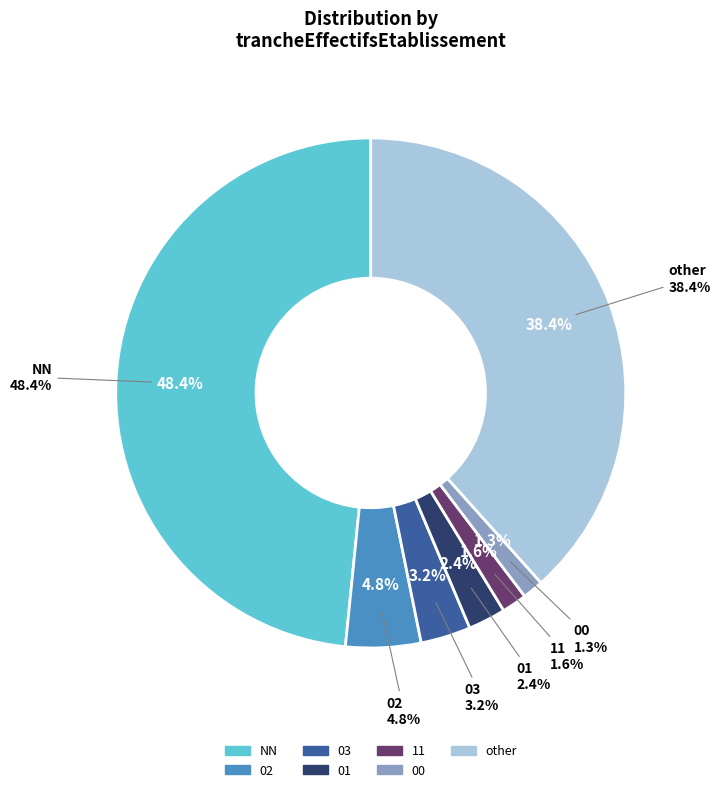

To the nearest percent, what is the difference between the largest and smallest slice percentages?

47%